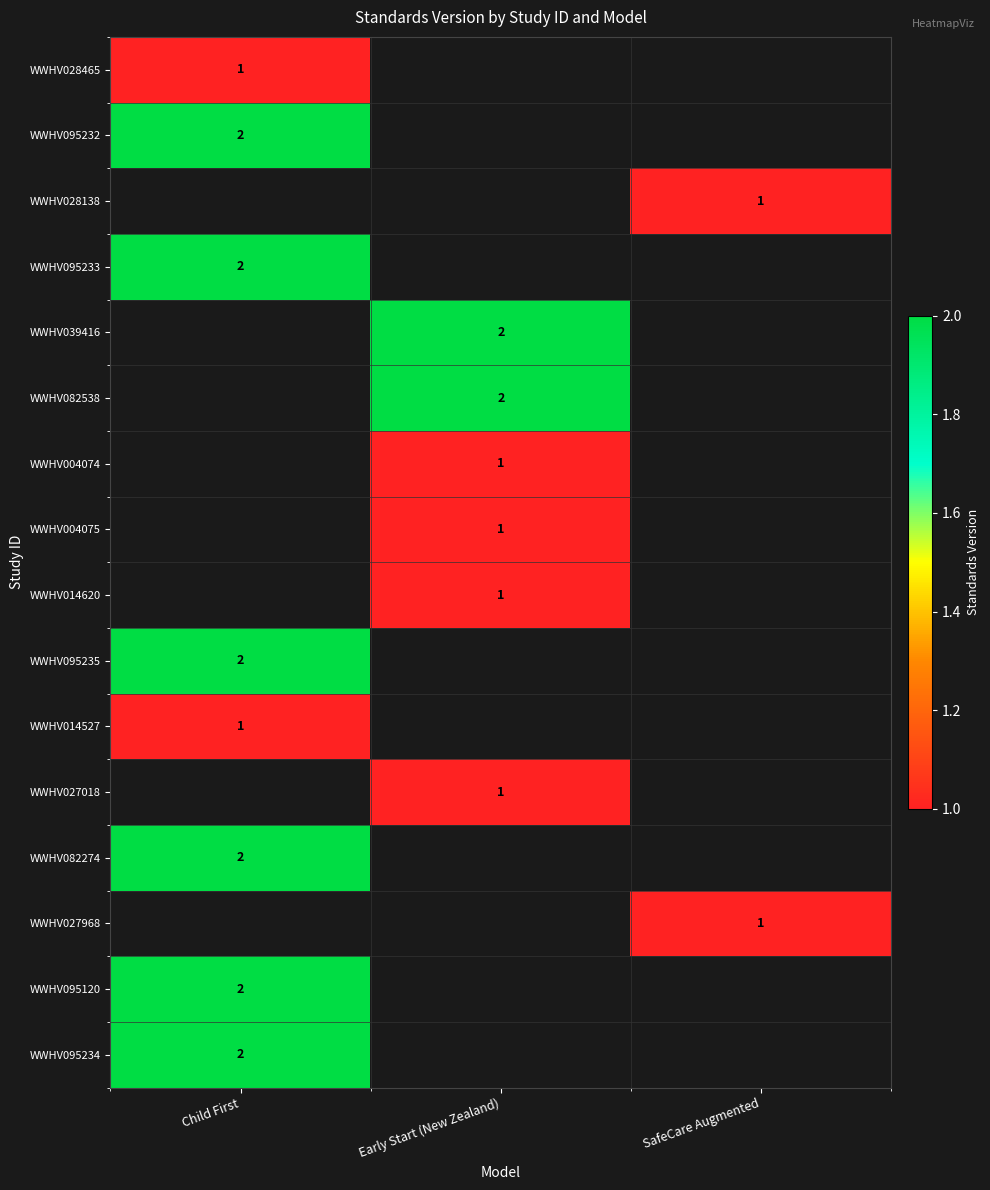

True or false: WWHV082274 has a value of 3.0 at Child First.

False